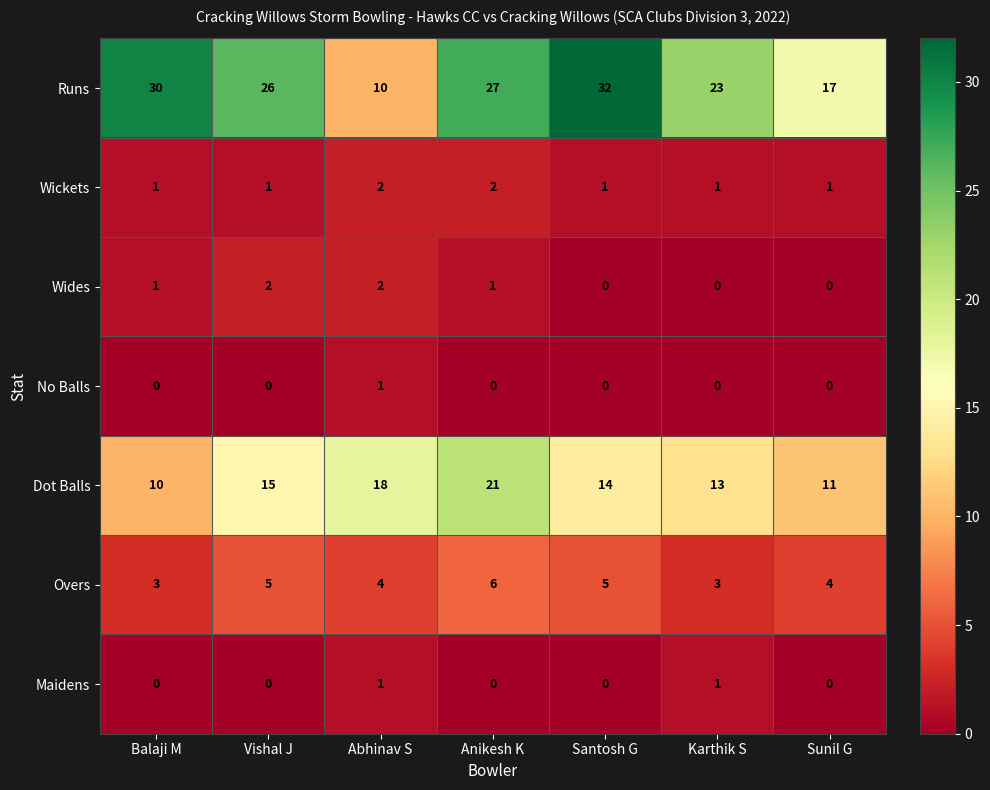

What is the sum of all Runs values?

165